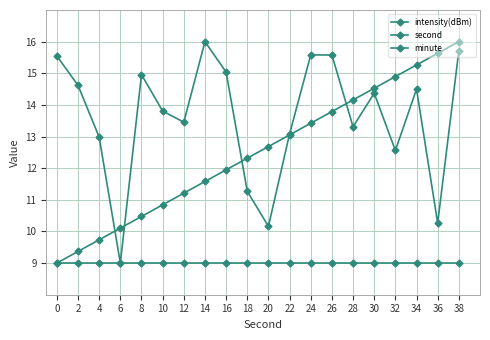

Which series has the largest range (max minus min)?

intensity(dBm)